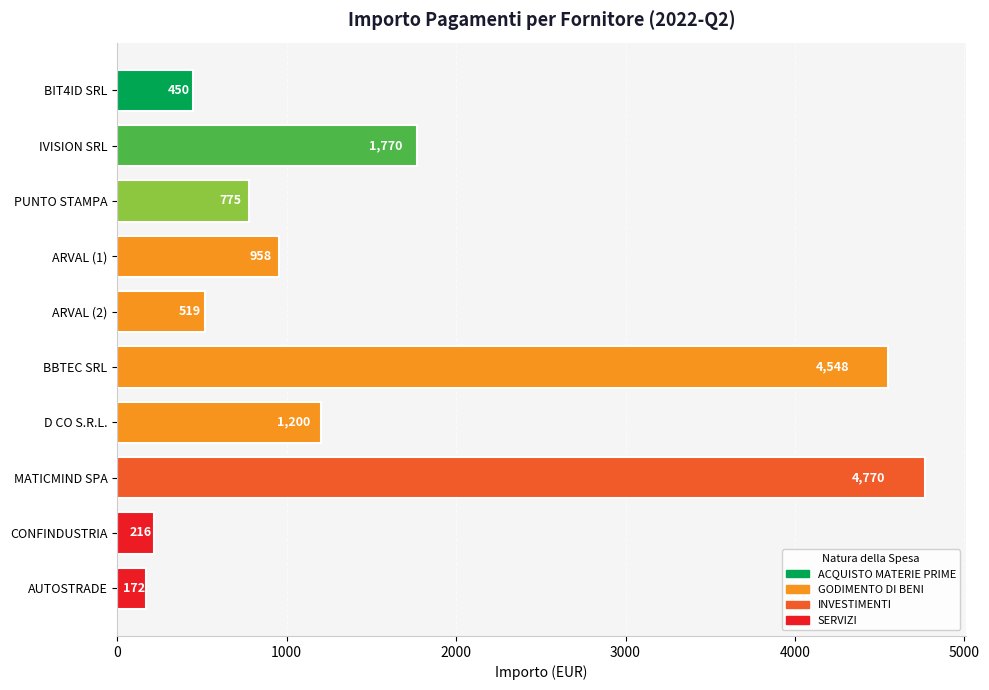

What is the change in value from IVISION SRL to MATICMIND SPA?

+3000.0